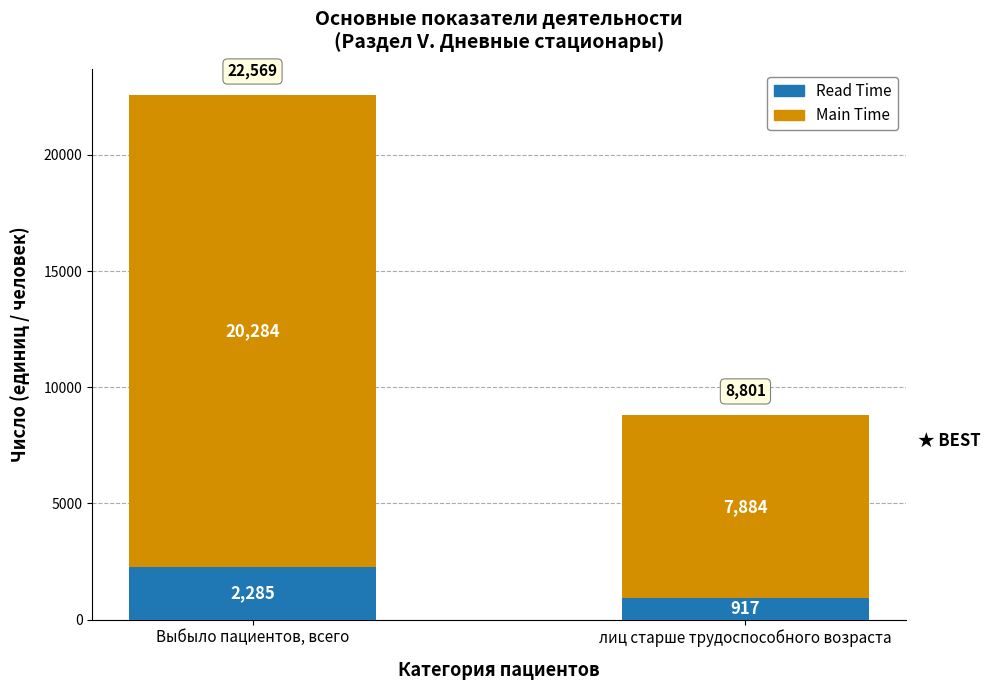

What is the sum of all Read Time values?

3202